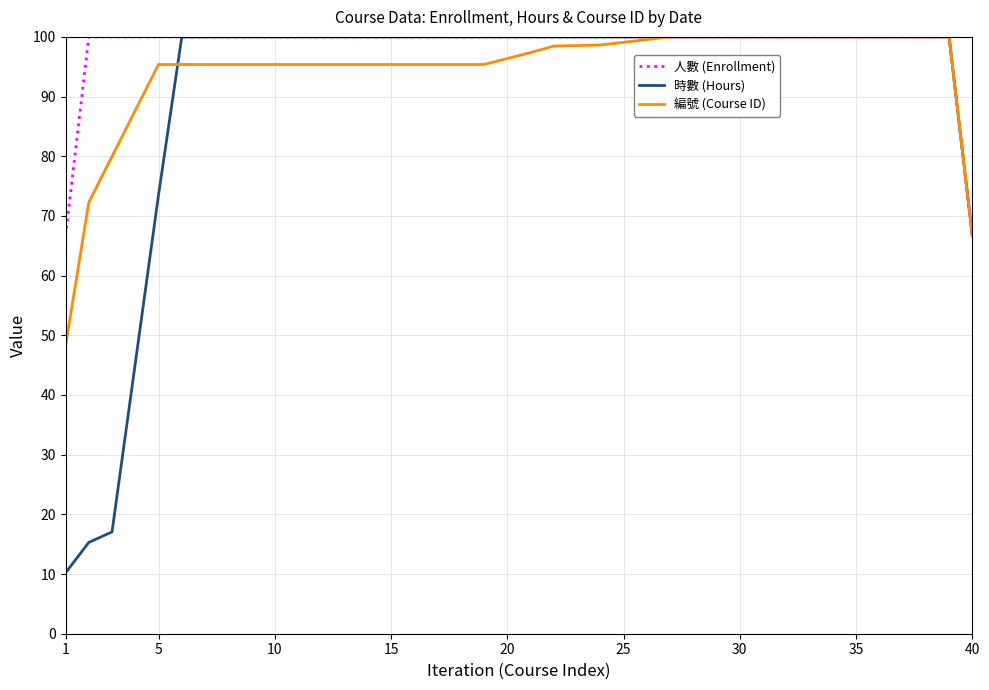

Rank the series by their average value, from highest to lowest.

人數 (Enrollment), 編號 (Course ID), 時數 (Hours)